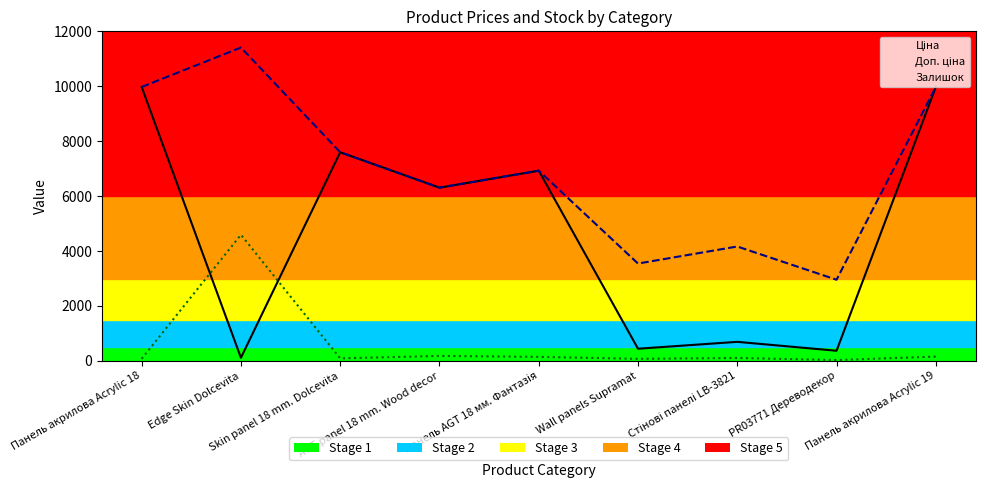

Reading left to right, what are all the values shown in this chart?

Ціна: Панель акрилова Acrylic 18=9975.0	Edge Skin Dolcevita=114.1	Skin panel 18 mm. Dolcevita=7596.5	AGT panel 18 mm. Wood decor=6308.8	Панель AGT 18 мм. Фантазія=6925.7	Wall panels Supramat=443.1	Стінові панелі LB-3821=694.3	PR03771 Дереводекор=369.5	Панель акрилова Acrylic 19=9975.0
Доп. ціна: Панель акрилова Acrylic 18=9975.0	Edge Skin Dolcevita=11410.0	Skin panel 18 mm. Dolcevita=7596.5	AGT panel 18 mm. Wood decor=6308.8	Панель AGT 18 мм. Фантазія=6925.7	Wall panels Supramat=3545.0	Стінові панелі LB-3821=4165.6	PR03771 Дереводекор=2955.8	Панель акрилова Acrylic 19=9975.0
Залишок: Панель акрилова Acrylic 18=76.0	Edge Skin Dolcevita=4593.0	Skin panel 18 mm. Dolcevita=92.0	AGT panel 18 mm. Wood decor=181.0	Панель AGT 18 мм. Фантазія=147.0	Wall panels Supramat=75.0	Стінові панелі LB-3821=106.0	PR03771 Дереводекор=30.0	Панель акрилова Acrylic 19=157.0